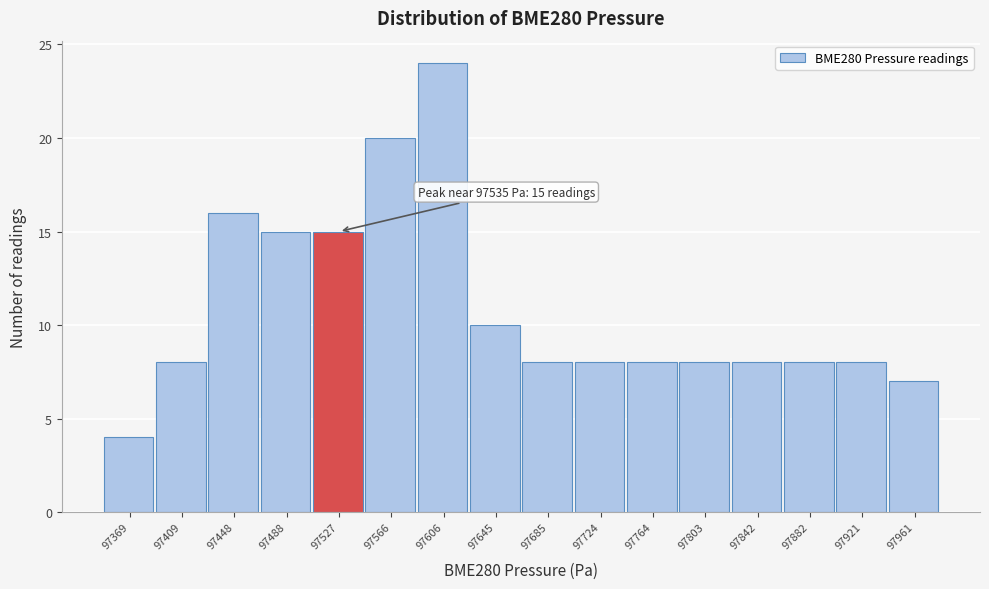

Reading left to right, what are all the values shown in this chart?

4	8	16	15	15	20	24	10	8	8	8	8	8	8	8	7